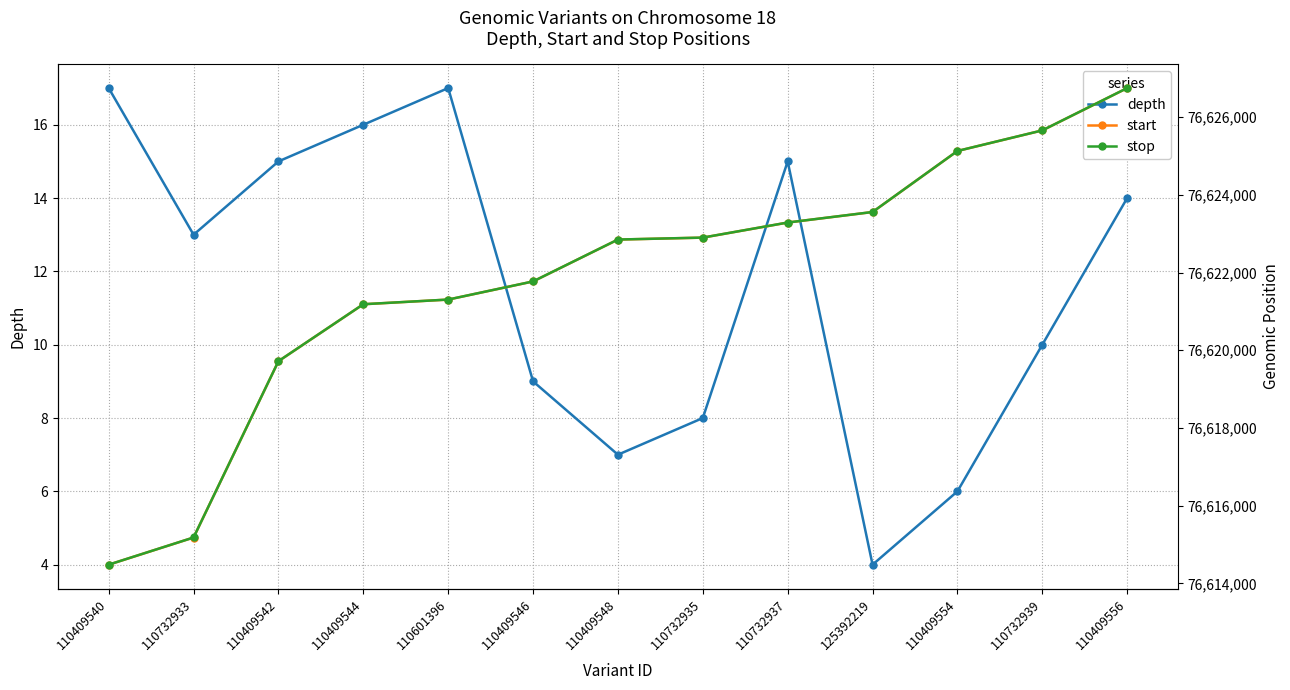

Between 110409544 and 110732937, which series saw the biggest shift?

start